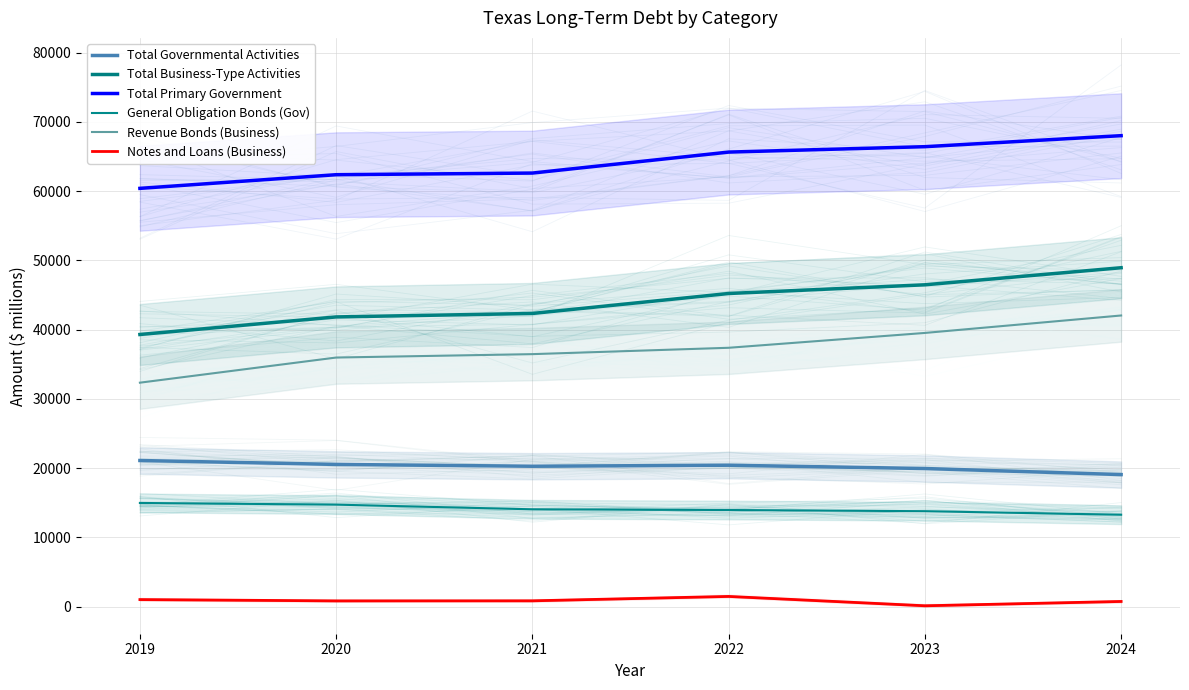

What is the greatest value displayed?

68025